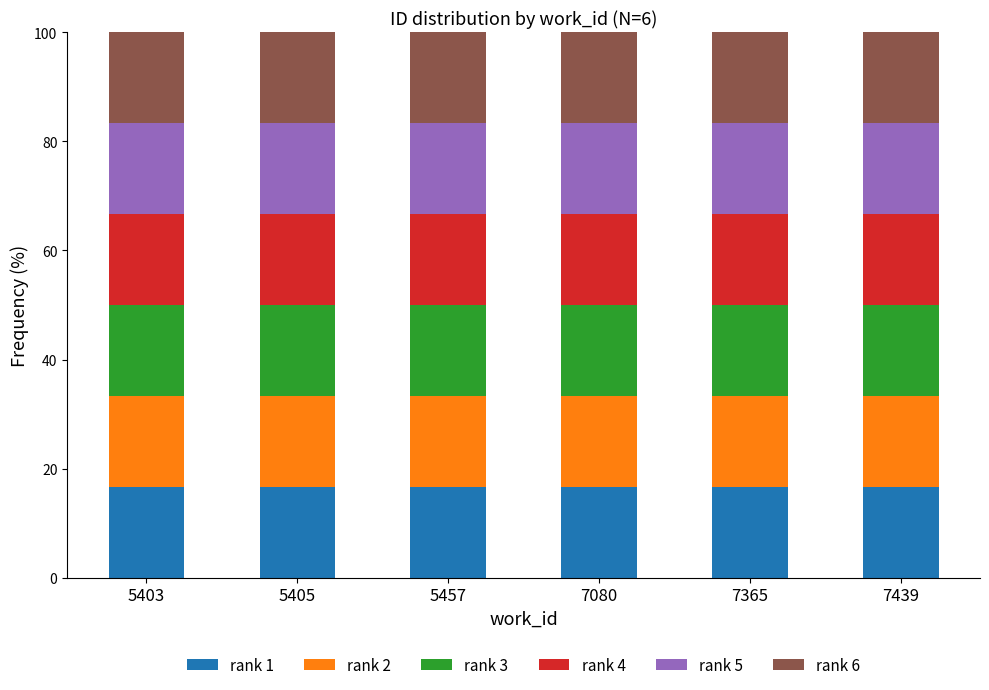

What is the minimum value for rank 1?

16.7